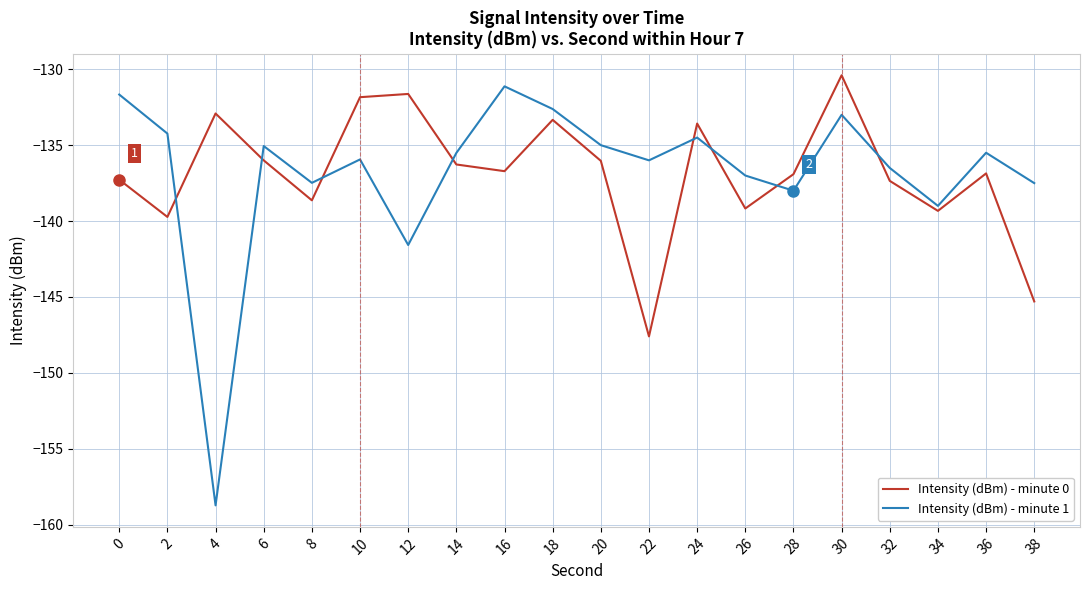

Which series changed the most between 6 and 36?

Intensity (dBm) - minute 0